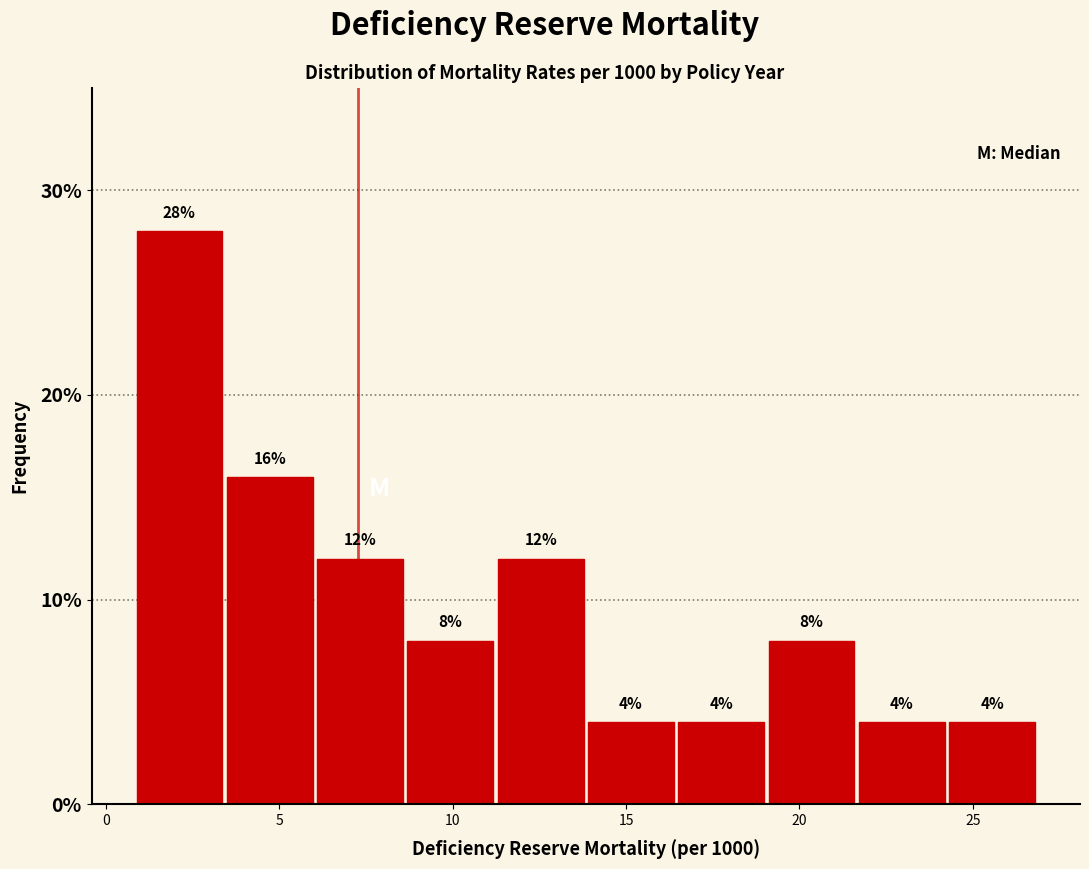

What is the height of the bar covering 19.0 to 21.5 on the x-axis? The bar edges are not printed on the chart, so give them approximately, as read against the axis.

8